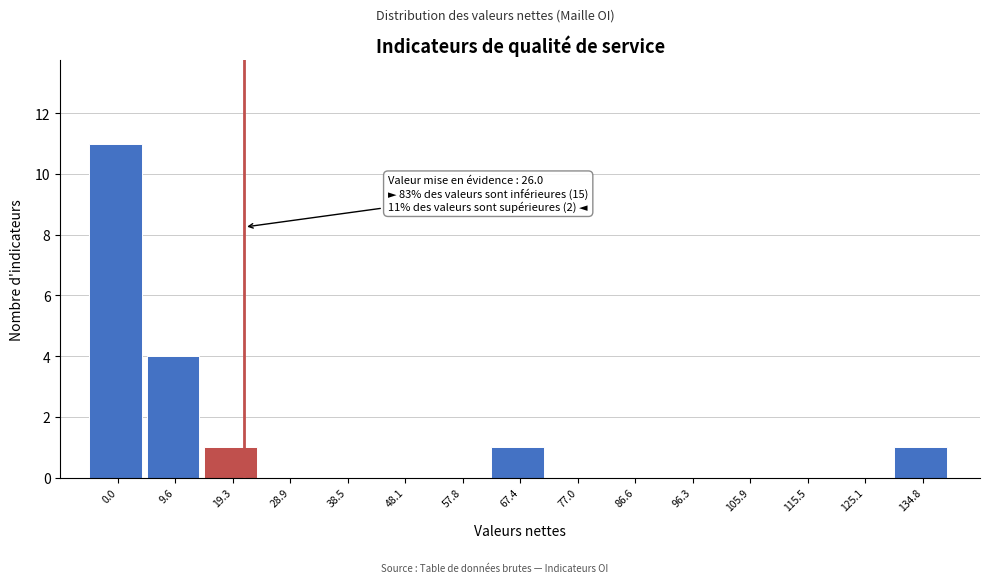

Reading left to right, transcribe all the data shown in this chart.

0.0=11	9.6=4	19.3=1	28.9=0	38.5=0	48.1=0	57.8=0	67.4=1	77.0=0	86.6=0	96.3=0	105.9=0	115.5=0	125.1=0	134.8=1